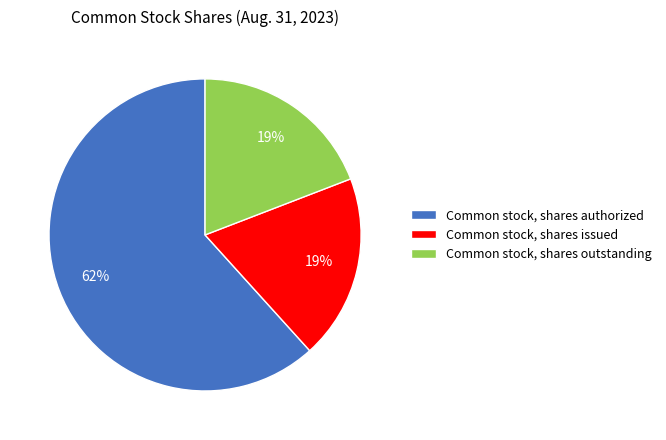

The Common stock, shares issued slice represents 19% of the pie. True or false?

True